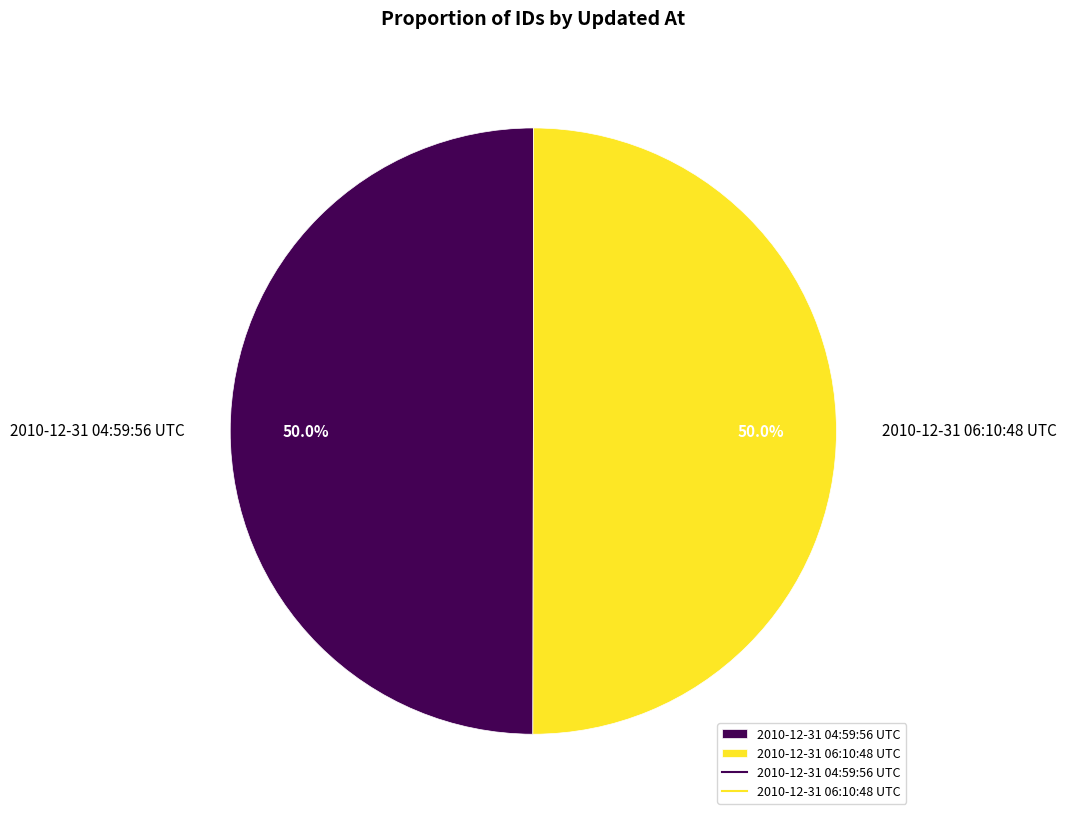

What is the ratio of the value at 2010-12-31 06:10:48 UTC to the value at 2010-12-31 04:59:56 UTC?

1.0